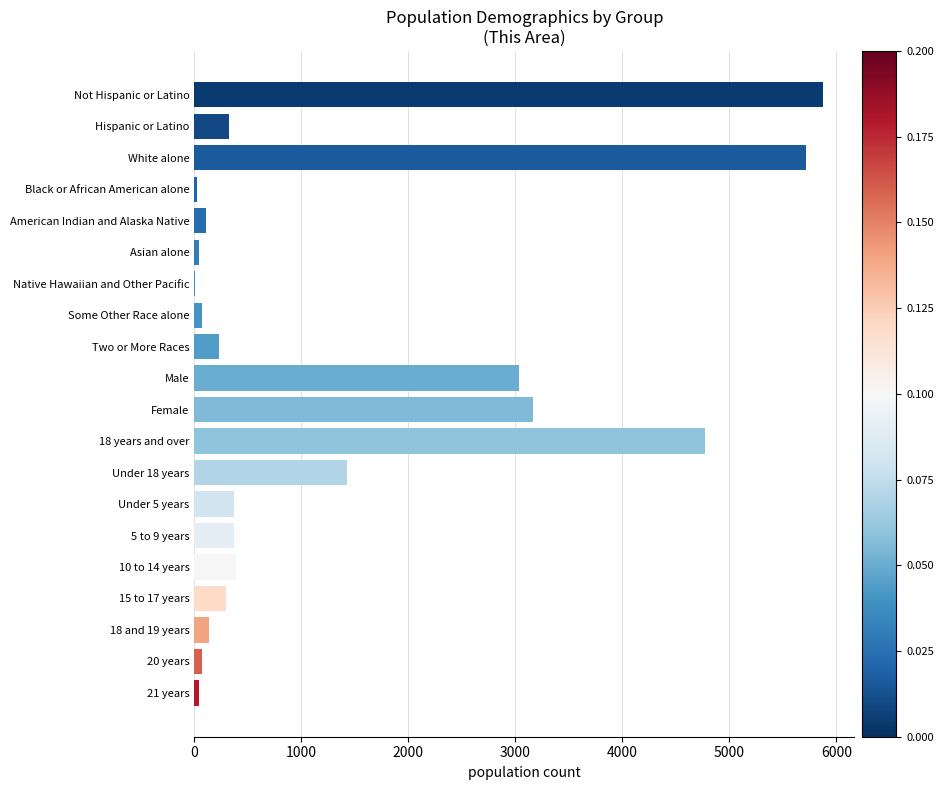

Which has a higher value, Male or Two or More Races?

Male